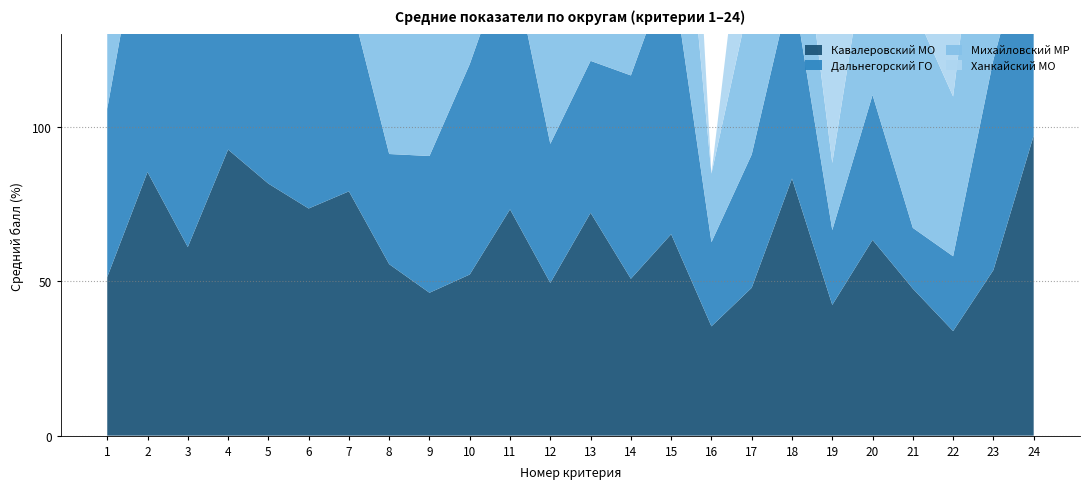

Reading left to right, transcribe all the data shown in this chart.

Кавалеровский МО: 51.4	85.4	61.1	92.7	81.7	73.6	79.2	55.6	46.3	52.2	73.3	49.5	72.2	50.8	65.3	35.4	47.9	83.3	42.4	63.4	47.6	33.9	53.6	97.2
Дальнегорский ГО: 54.5	92.9	90.9	75.0	95.6	59.1	63.6	35.7	44.3	68.2	84.1	45.1	49.2	65.9	87.5	27.3	43.2	63.6	24.2	47.0	19.7	24.2	68.2	72.7
Михайловский МР: 52.2	93.8	96.0	73.6	89.8	71.3	85.8	55.1	66.4	75.0	98.9	58.0	35.3	89.8	71.3	22.2	53.2	45.3	21.8	59.9	71.8	51.8	92.9	100.0
Ханкайский МО: 25.0	100.0	50.0	62.5	100.0	50.0	50.0	50.0	37.5	25.0	75.0	37.5	25.0	100.0	100.0	0.0	50.0	100.0	50.0	16.7	12.5	33.3	93.8	75.0